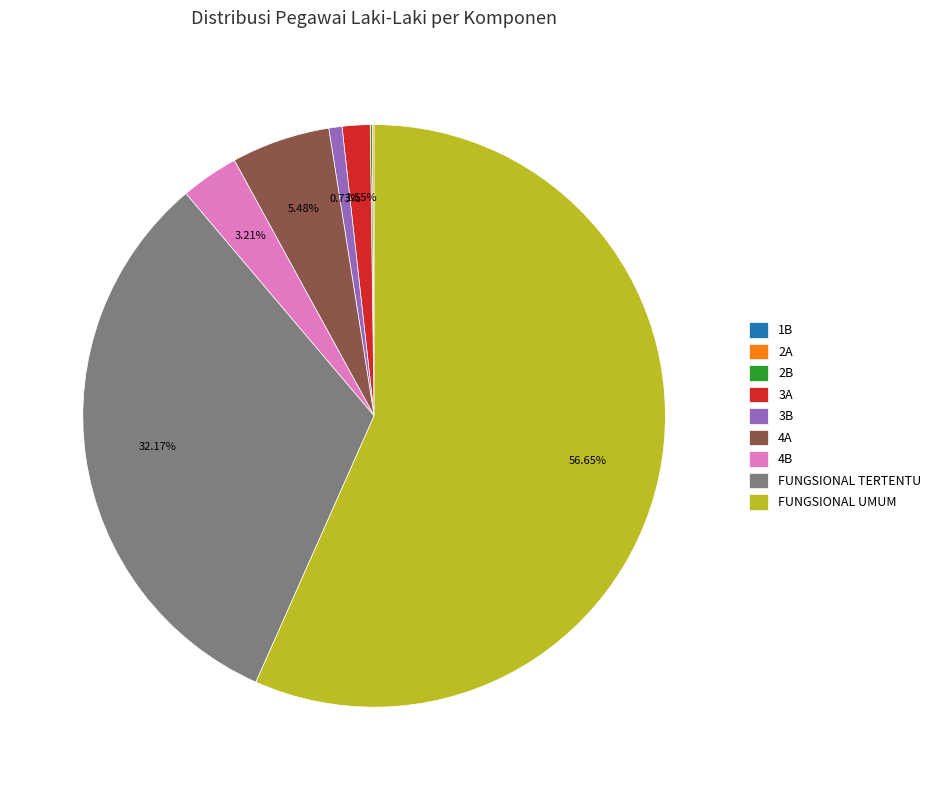

Is there any slice that represents more than half of the pie?

Yes